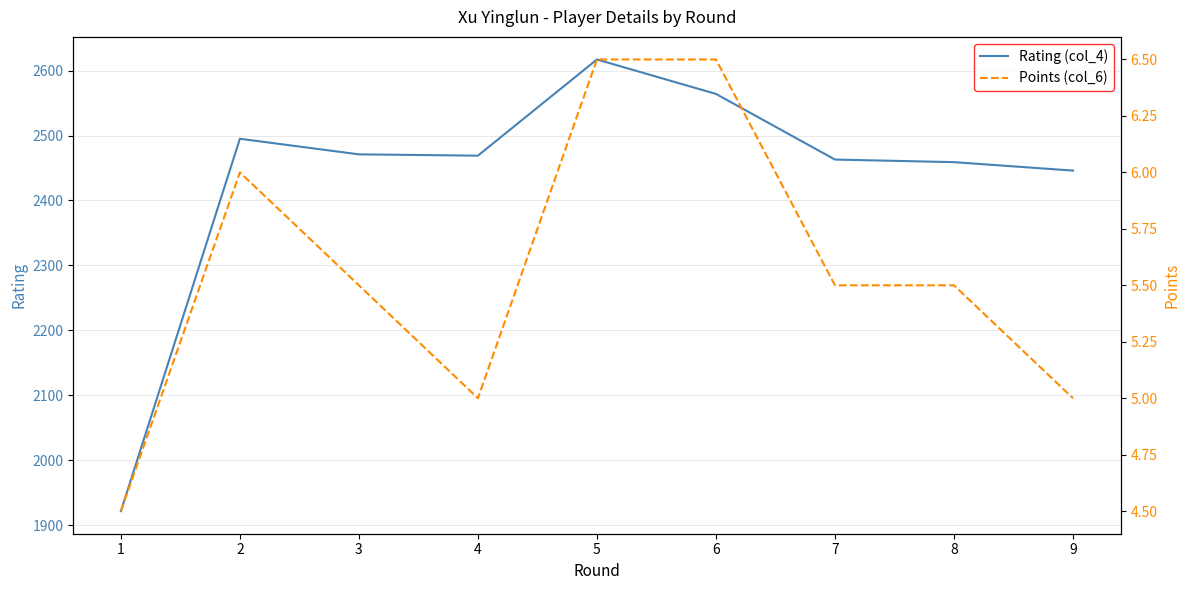

Which category has the lowest value in the Rating (col_4) series?

1